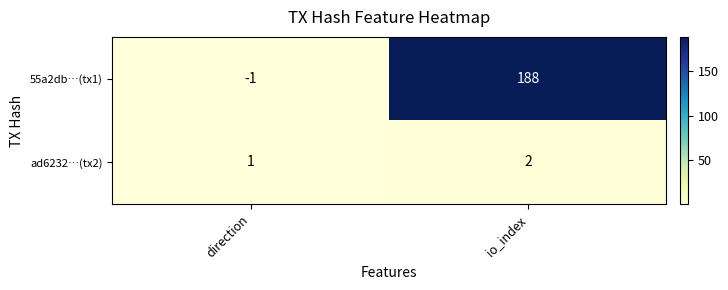

List the series in order of their overall mean, highest first.

55a2db…(tx1), ad6232…(tx2)